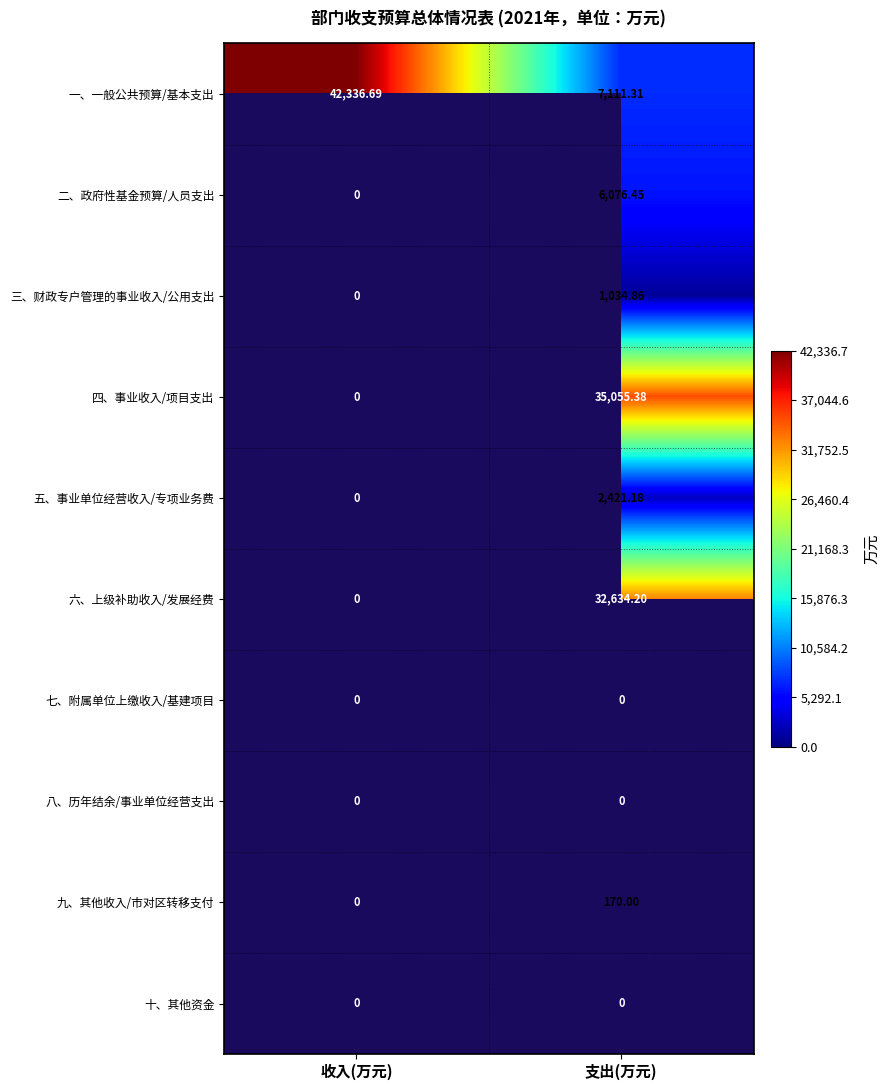

Is the value of 二、政府性基金预算/人员支出 at 支出(万元) greater than the value of 三、财政专户管理的事业收入/公用支出 at 支出(万元)?

Yes